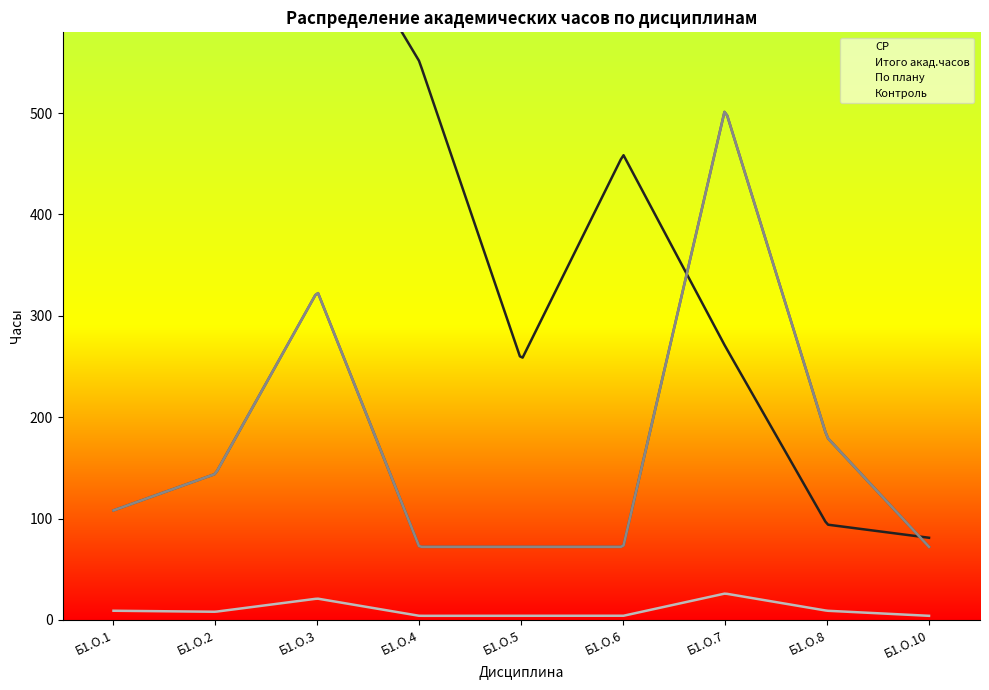

Reading left to right, list all the values displayed in this chart.

СР: Б1.О.1=776	Б1.О.2=645	Б1.О.3=719	Б1.О.4=551	Б1.О.5=256	Б1.О.6=459	Б1.О.7=270	Б1.О.8=94	Б1.О.10=81
Итого акад.часов: Б1.О.1=108	Б1.О.2=144	Б1.О.3=324	Б1.О.4=72	Б1.О.5=72	Б1.О.6=72	Б1.О.7=504	Б1.О.8=180	Б1.О.10=72
По плану: Б1.О.1=108	Б1.О.2=144	Б1.О.3=324	Б1.О.4=72	Б1.О.5=72	Б1.О.6=72	Б1.О.7=504	Б1.О.8=180	Б1.О.10=72
Контроль: Б1.О.1=9	Б1.О.2=8	Б1.О.3=21	Б1.О.4=4	Б1.О.5=4	Б1.О.6=4	Б1.О.7=26	Б1.О.8=9	Б1.О.10=4